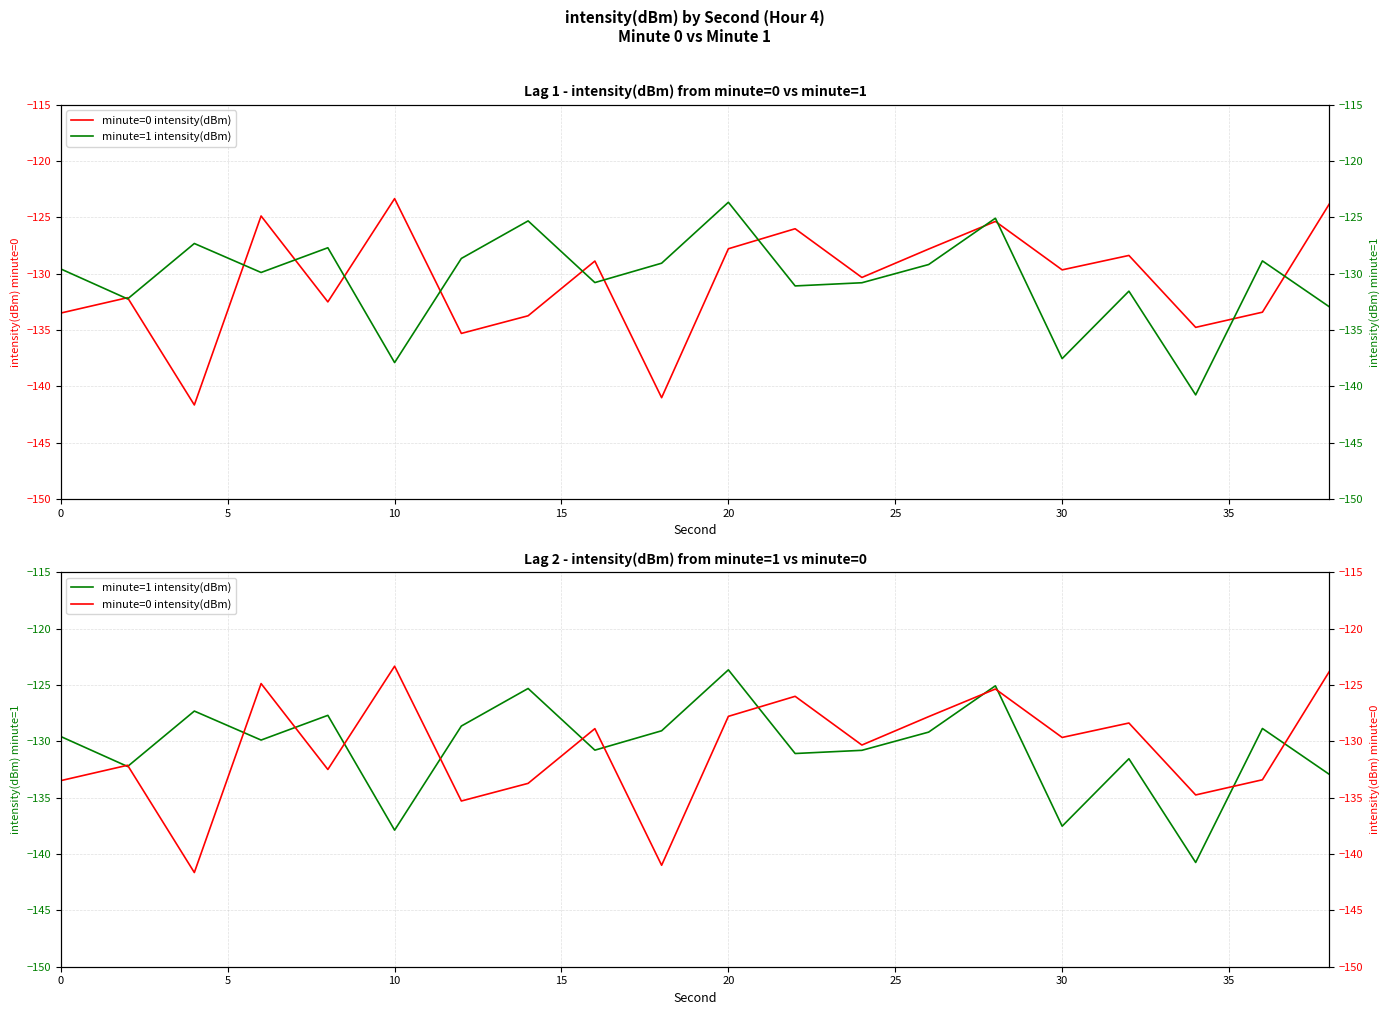

True or false: minute=1 intensity(dBm) has a value of -50.1 at 10.

False